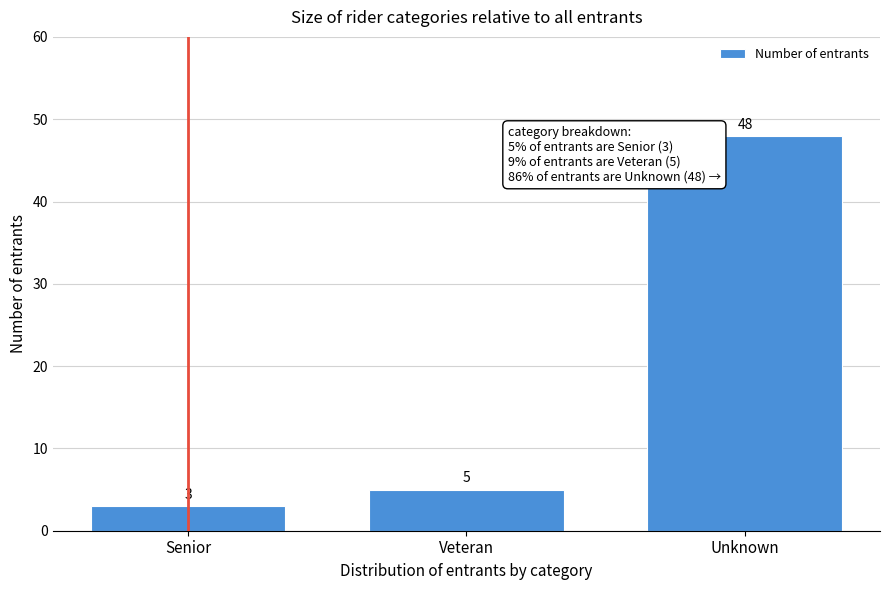

Reading left to right, extract all data points from this chart.

Senior=3	Veteran=5	Unknown=48